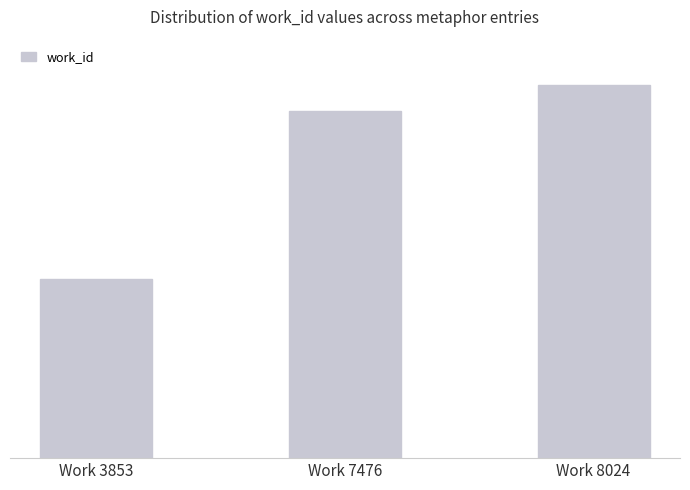

Rank the categories by value from lowest to highest.

Work 3853, Work 7476, Work 8024